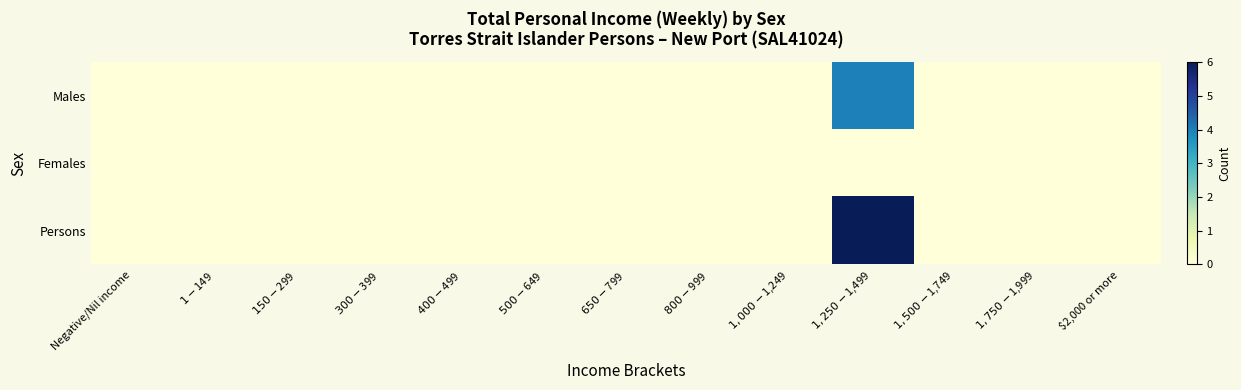

Reading left to right, what are all the values shown in this chart?

Males: Negative/Nil income=0	$1-$149=0	$150-$299=0	$300-$399=0	$400-$499=0	$500-$649=0	$650-$799=0	$800-$999=0	$1,000-$1,249=0	$1,250-$1,499=4	$1,500-$1,749=0	$1,750-$1,999=0	$2,000 or more=0
Females: Negative/Nil income=0	$1-$149=0	$150-$299=0	$300-$399=0	$400-$499=0	$500-$649=0	$650-$799=0	$800-$999=0	$1,000-$1,249=0	$1,250-$1,499=0	$1,500-$1,749=0	$1,750-$1,999=0	$2,000 or more=0
Persons: Negative/Nil income=0	$1-$149=0	$150-$299=0	$300-$399=0	$400-$499=0	$500-$649=0	$650-$799=0	$800-$999=0	$1,000-$1,249=0	$1,250-$1,499=6	$1,500-$1,749=0	$1,750-$1,999=0	$2,000 or more=0